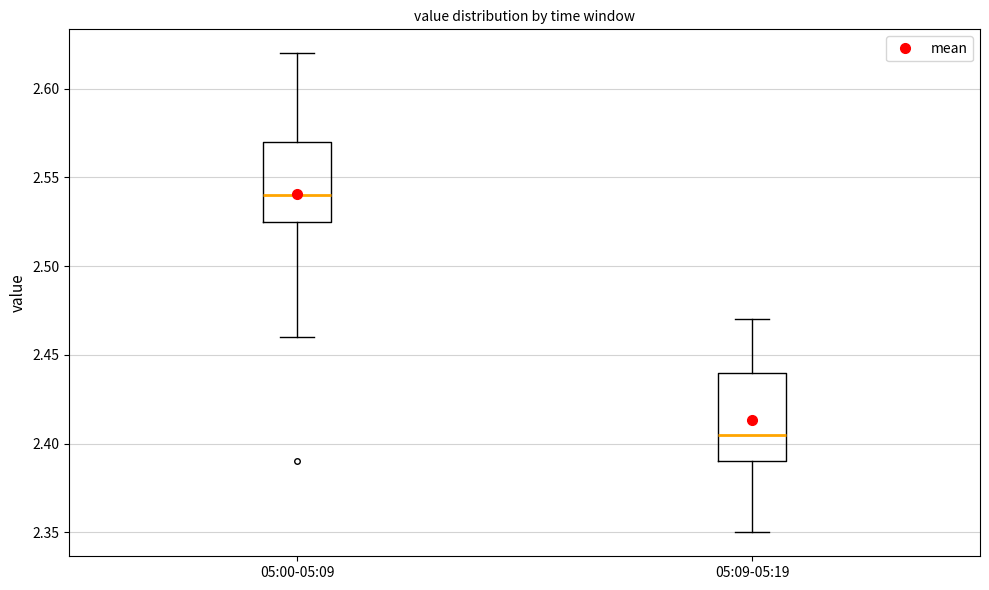

Reading left to right, read every box against the y-axis: the position of its median line, the range the box covers, and the ends of its whiskers. The values are not printed on the chart, so give them approximately, as read against the axis.

05:00-05:09: median 2.540, box 2.525 to 2.570, whiskers 2.460 to 2.620
05:09-05:19: median 2.405, box 2.390 to 2.440, whiskers 2.350 to 2.470